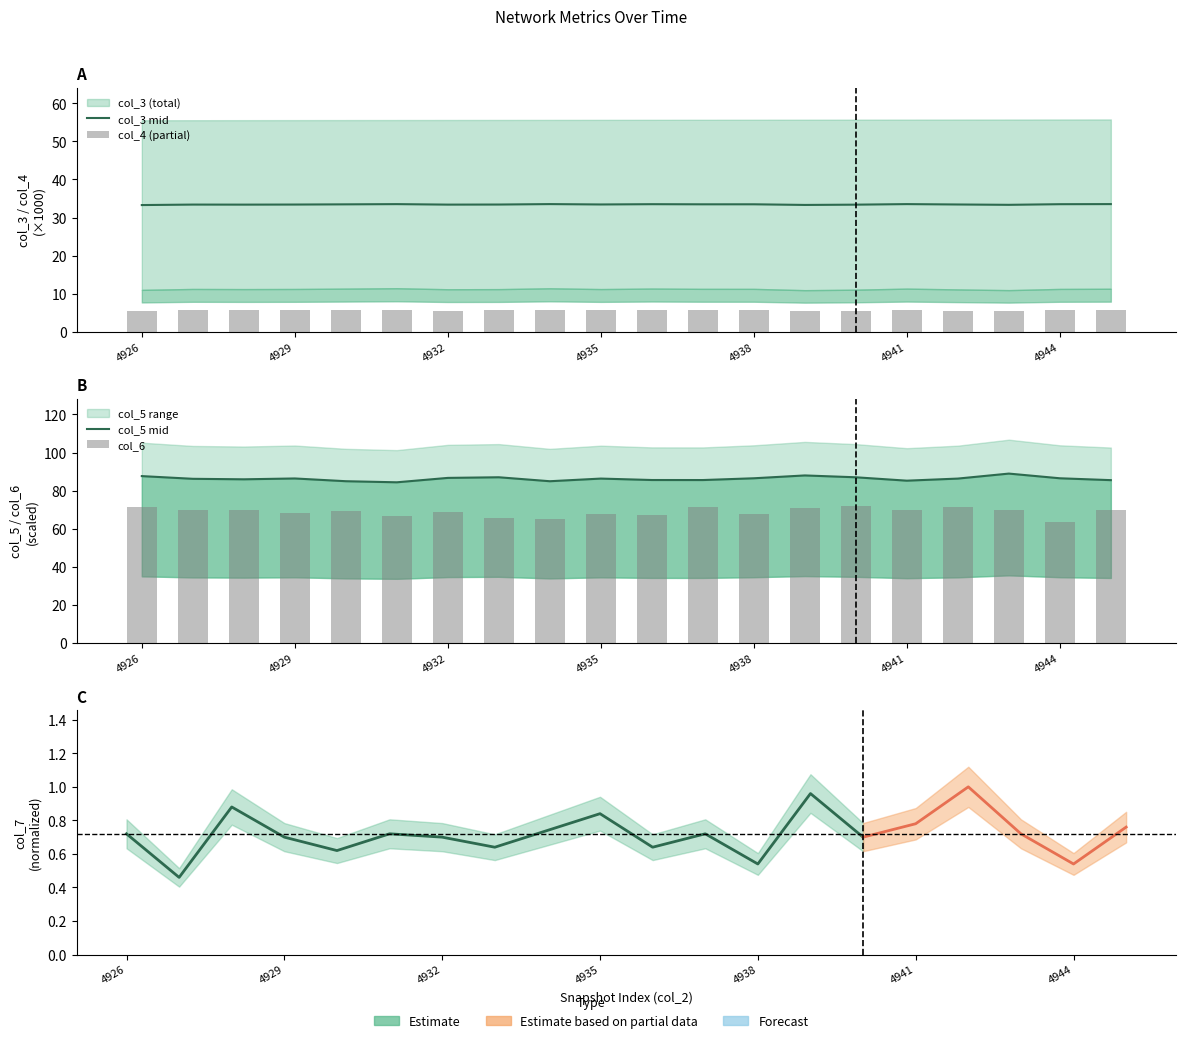

At which category is the sum across all series the highest?

4926